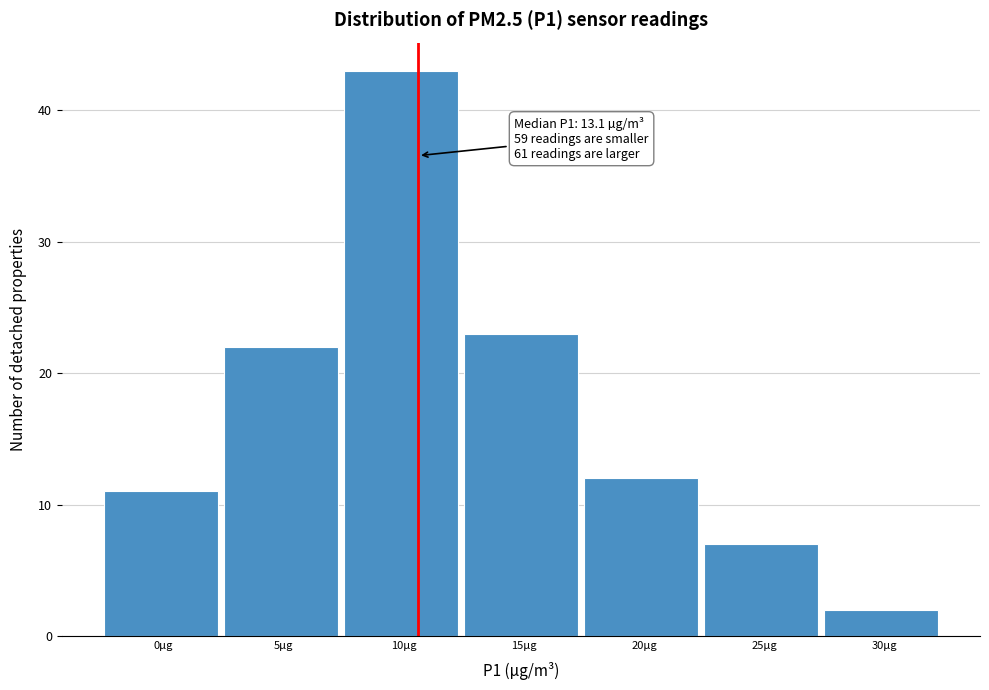

Reading right to left, list all the values displayed in this chart.

30µg=2	25µg=7	20µg=12	15µg=23	10µg=43	5µg=22	0µg=11